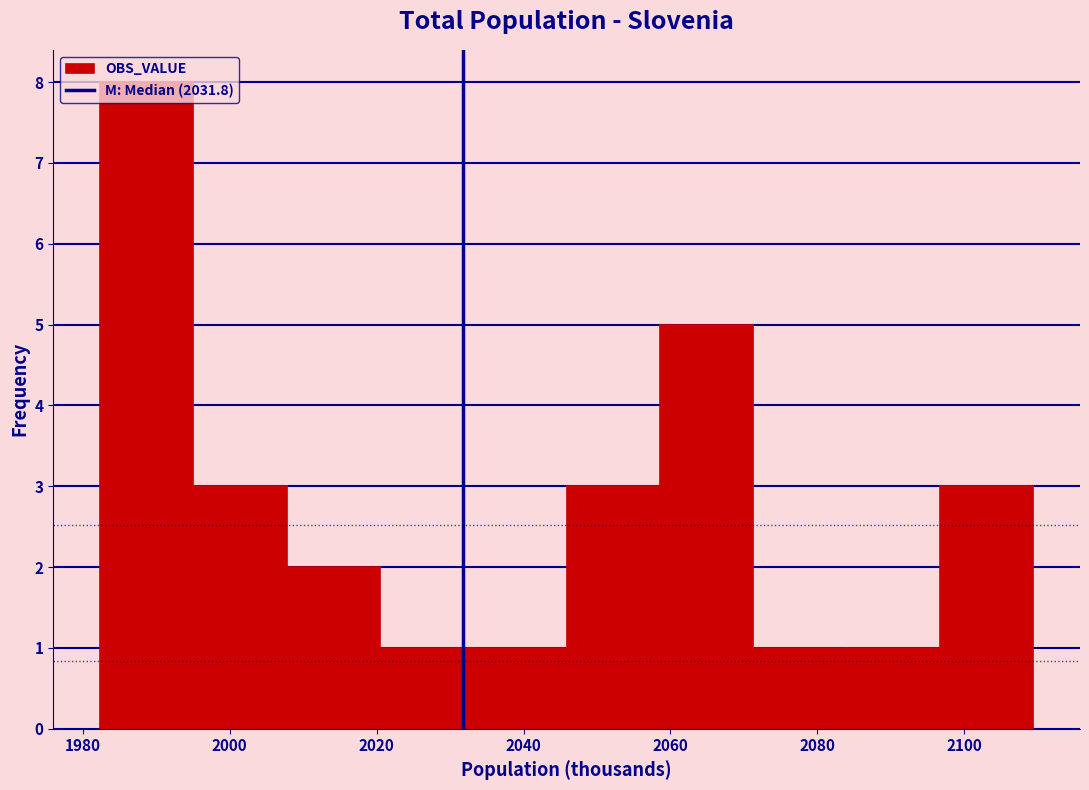

Over which range of the x-axis is the bar tallest?

1982 to 1996